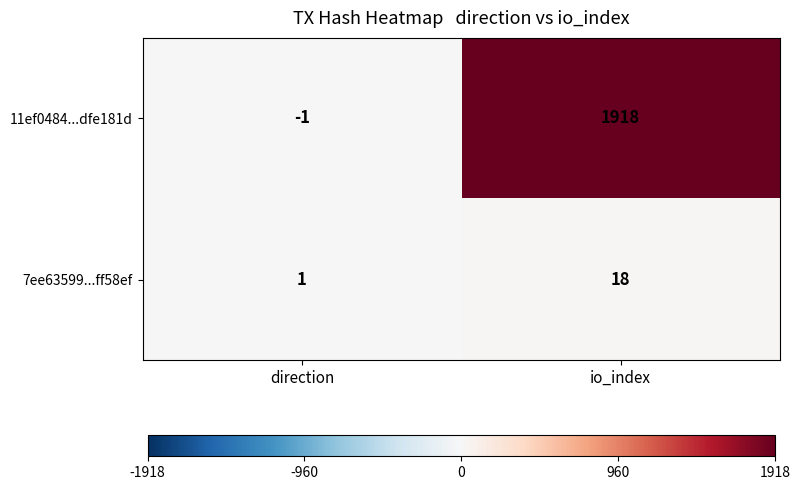

What is the sum of all 7ee63599...ff58ef values?

19